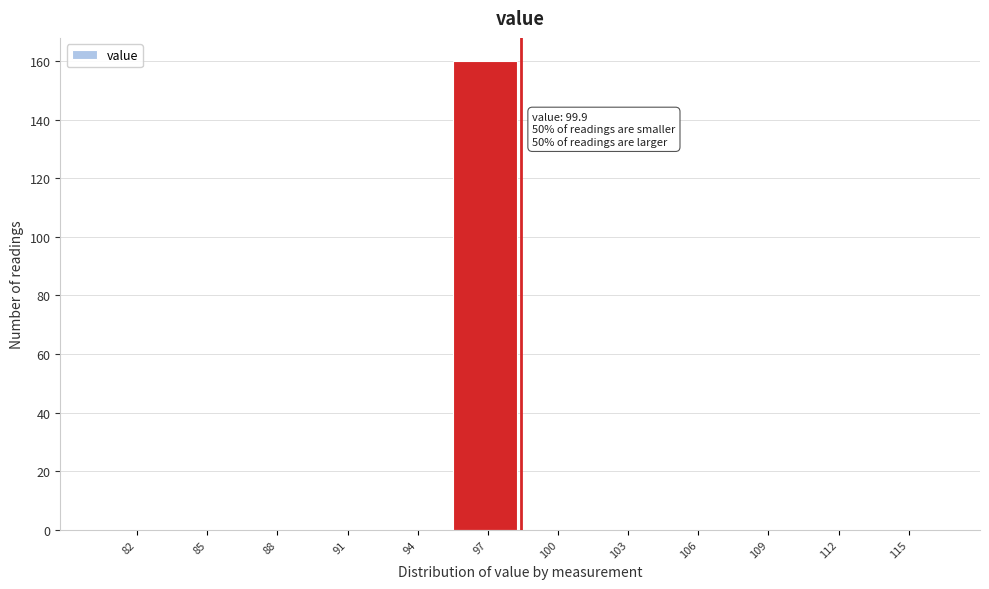

Reading left to right, transcribe all the data shown in this chart.

82=0	85=0	88=0	91=0	94=0	97=160	100=0	103=0	106=0	109=0	112=0	115=0